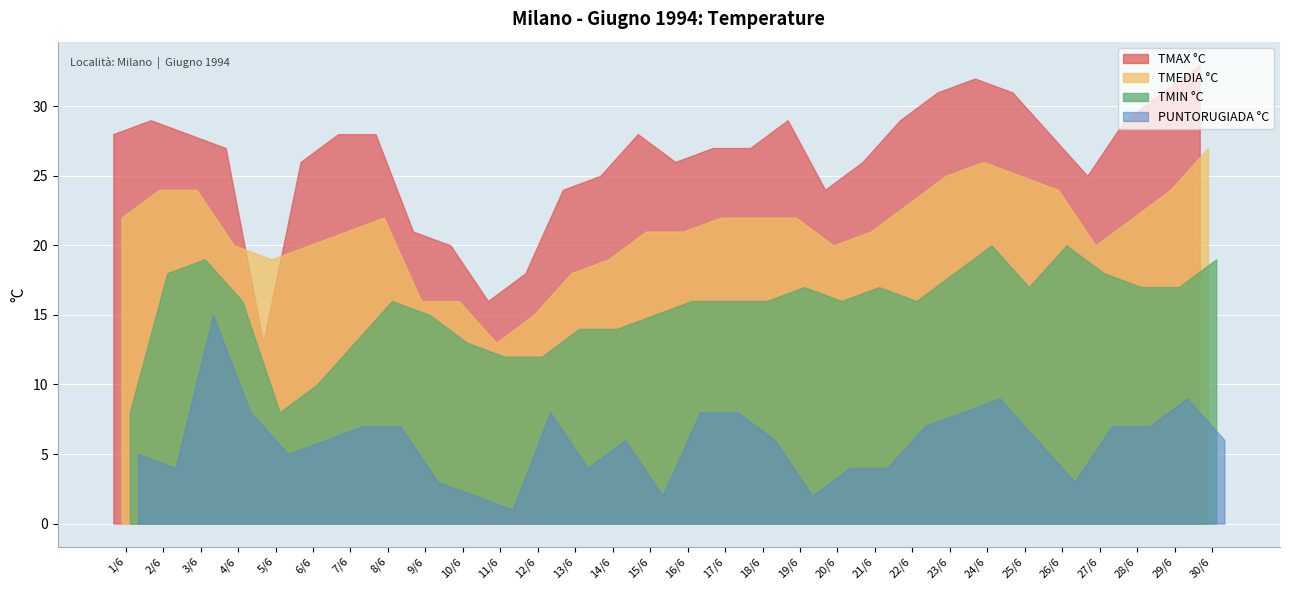

Reading left to right, list all the values displayed in this chart.

TMAX °C: 28	29	28	27	13	26	28	28	21	20	16	18	24	25	28	26	27	27	29	24	26	29	31	32	31	28	25	29	31	33
TMEDIA °C: 22	24	24	20	19	20	21	22	16	16	13	15	18	19	21	21	22	22	22	20	21	23	25	26	25	24	20	22	24	27
TMIN °C: 8	18	19	16	8	10	13	16	15	13	12	12	14	14	15	16	16	16	17	16	17	16	18	20	17	20	18	17	17	19
PUNTORUGIADA °C: 5	4	15	8	5	6	7	7	3	2	1	8	4	6	2	8	8	6	2	4	4	7	8	9	6	3	7	7	9	6